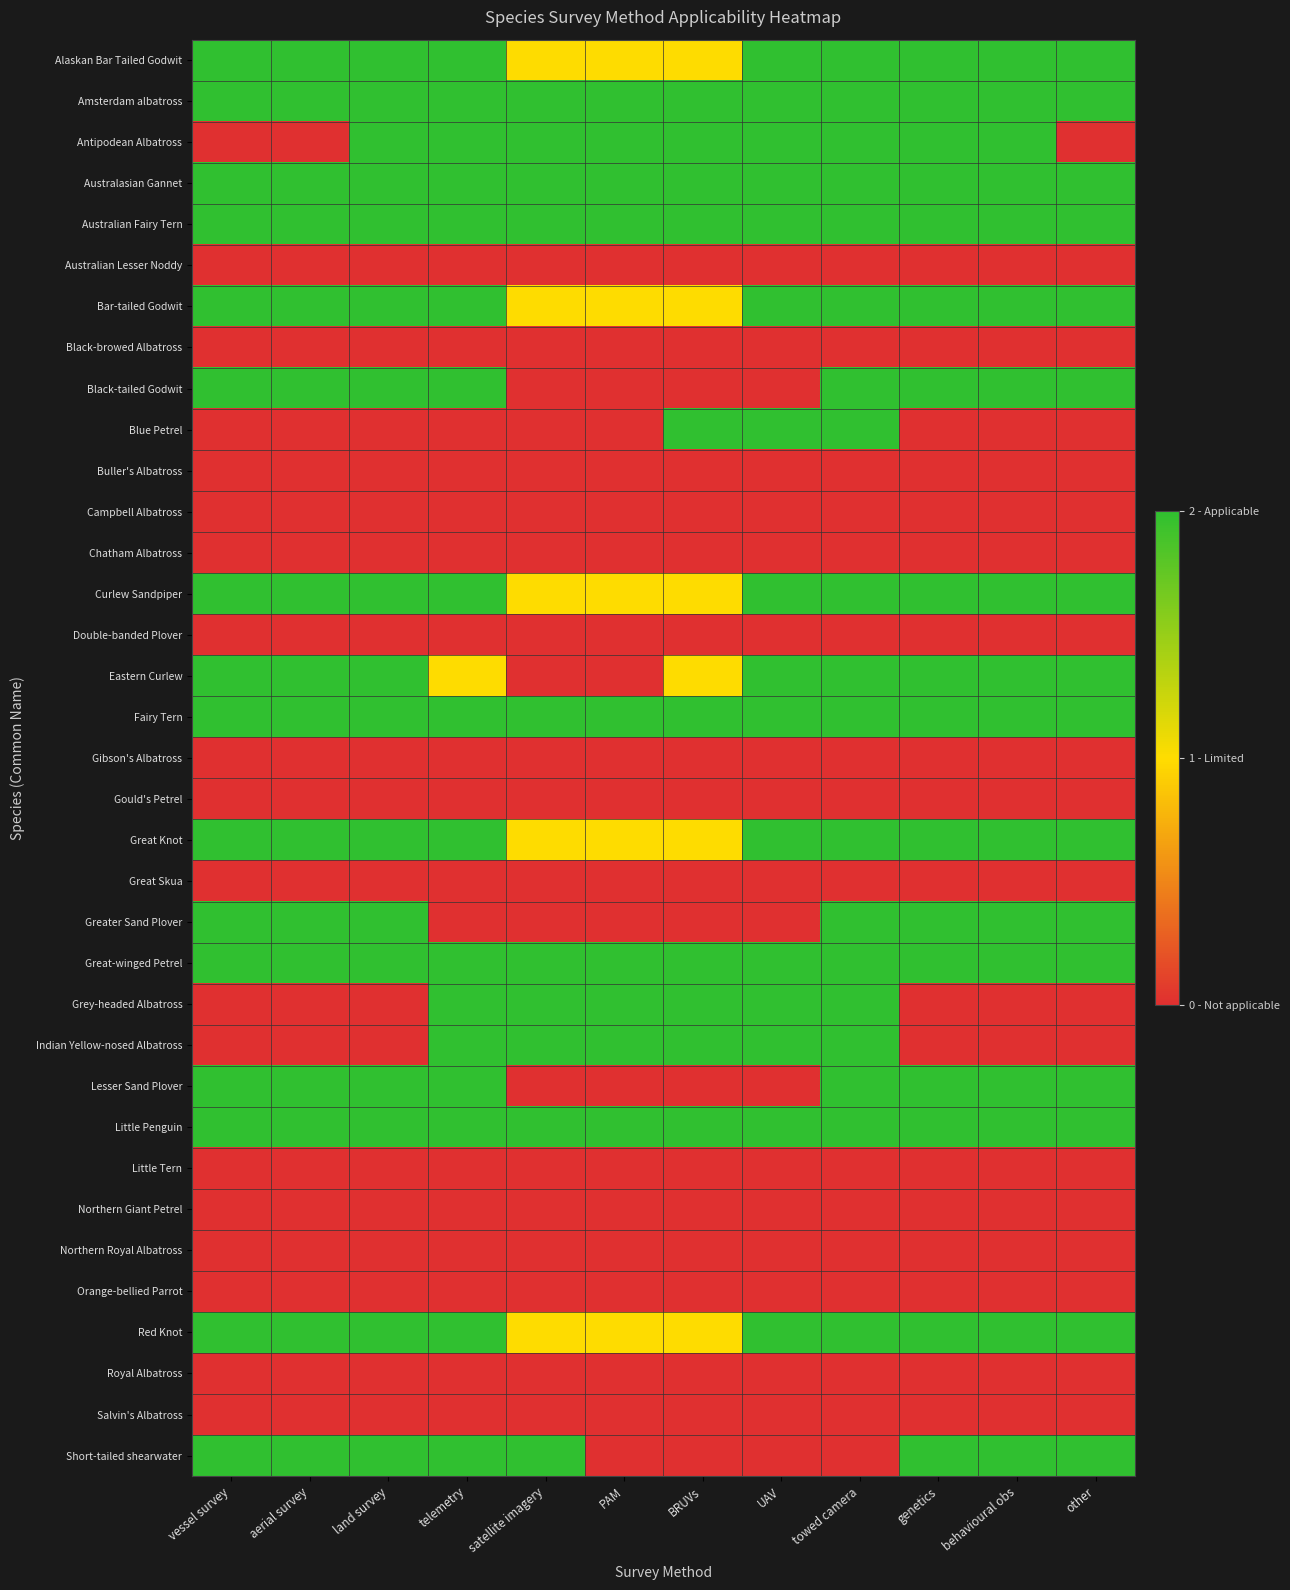

Rank the series by their maximum value, from highest to lowest.

Alaskan Bar Tailed Godwit, Amsterdam albatross, Antipodean Albatross, Australasian Gannet, Australian Fairy Tern, Bar-tailed Godwit, Black-tailed Godwit, Blue Petrel, Curlew Sandpiper, Eastern Curlew, Fairy Tern, Great Knot, Greater Sand Plover, Great-winged Petrel, Grey-headed Albatross, Indian Yellow-nosed Albatross, Lesser Sand Plover, Little Penguin, Red Knot, Short-tailed shearwater, Australian Lesser Noddy, Black-browed Albatross, Buller's Albatross, Campbell Albatross, Chatham Albatross, Double-banded Plover, Gibson's Albatross, Gould's Petrel, Great Skua, Little Tern, Northern Giant Petrel, Northern Royal Albatross, Orange-bellied Parrot, Royal Albatross, Salvin's Albatross